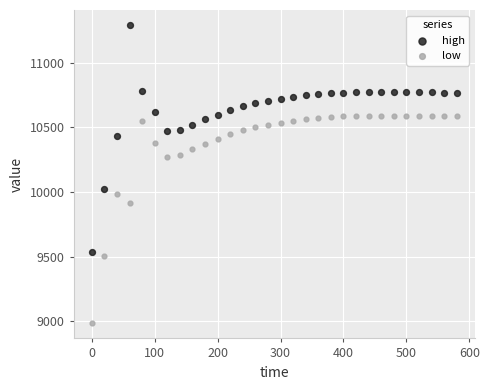

Across all data points, what is the range of X values (max minus min)?

580.0